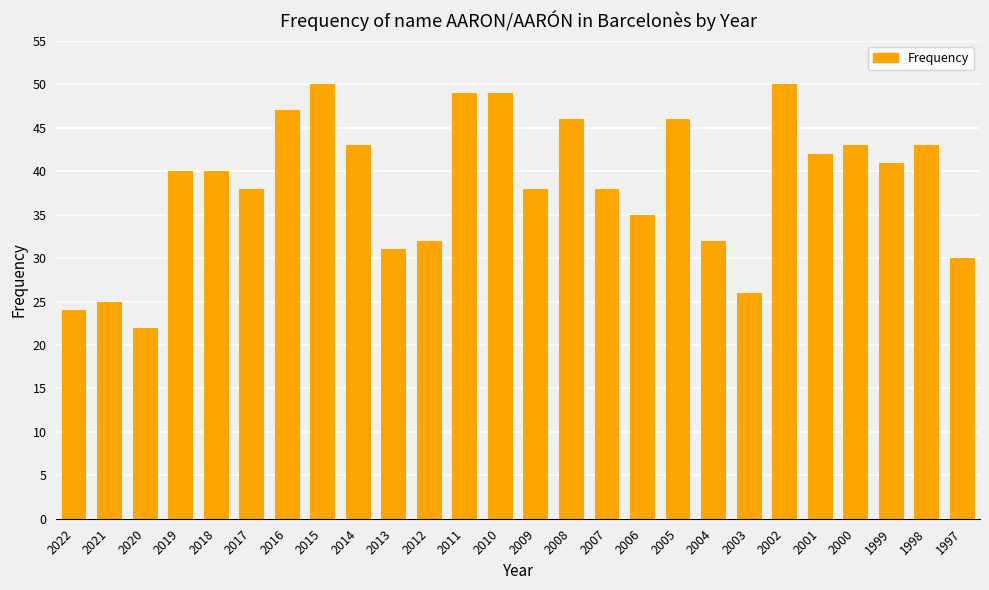

Which category has the lowest value across all series?

2020